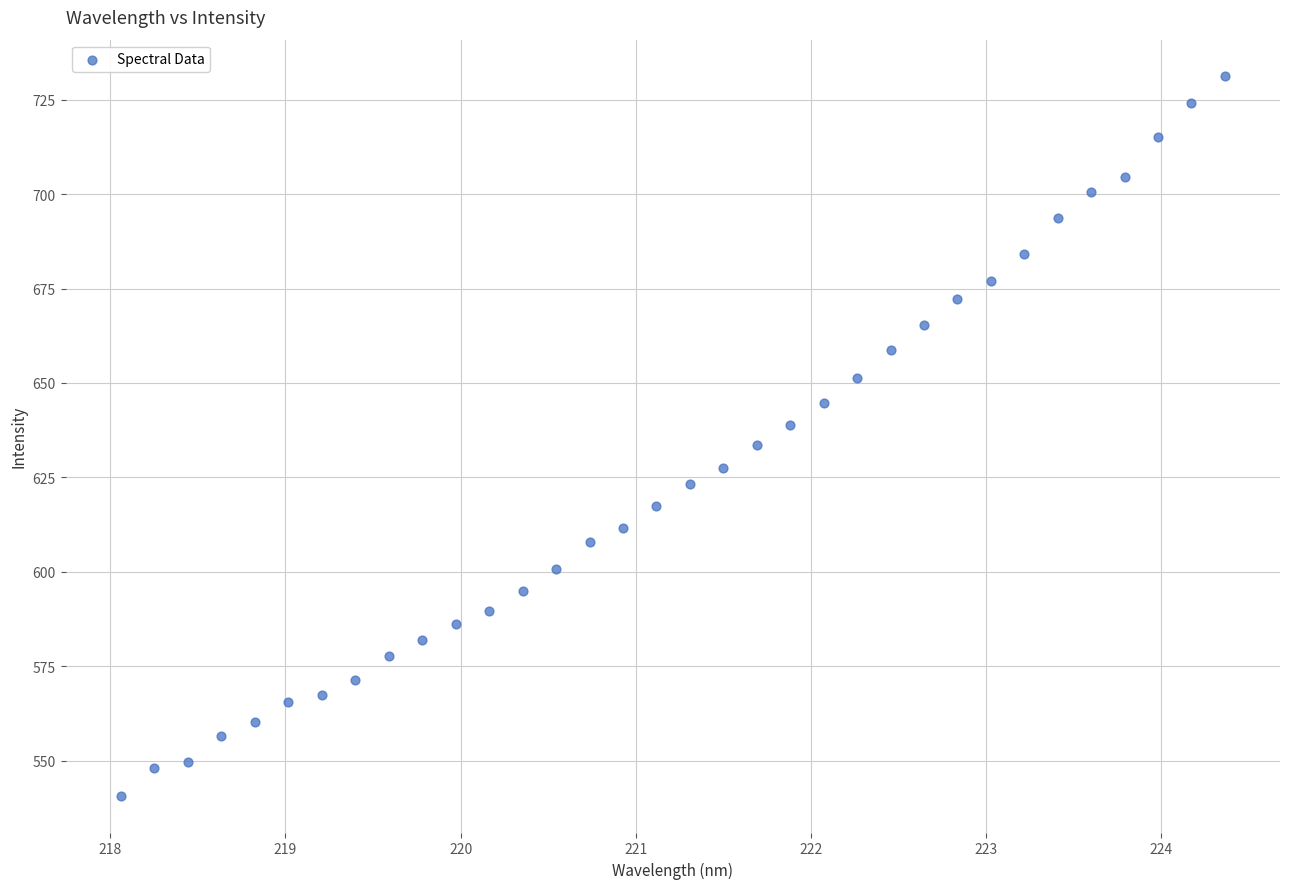

What is the range of Y values (max minus min)?

190.8